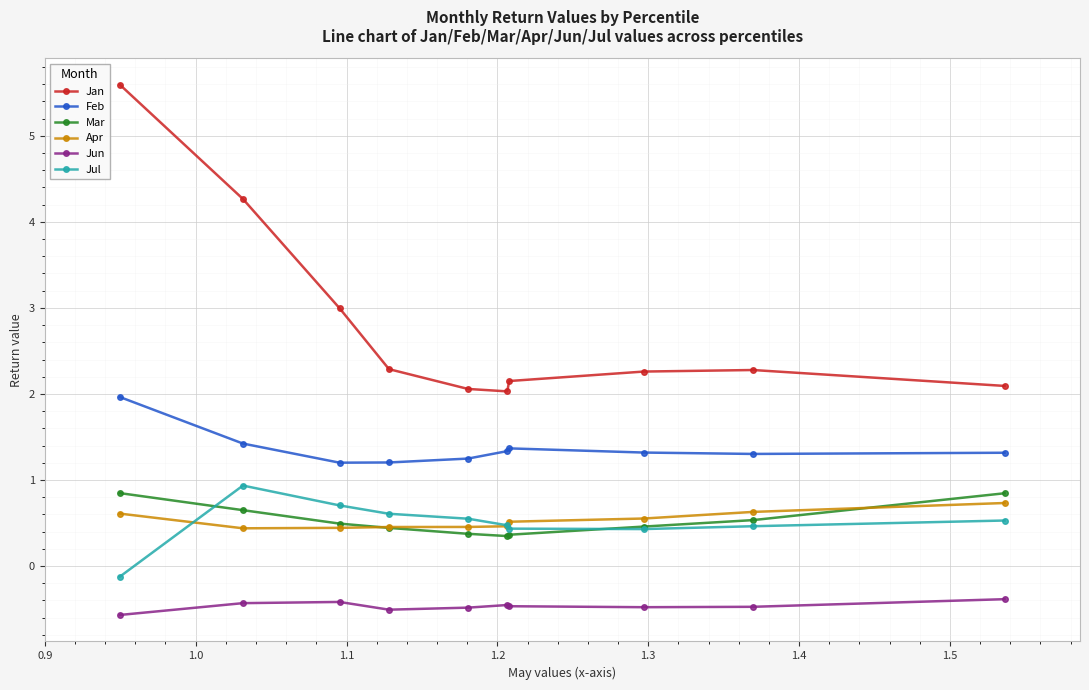

Which series has the largest total across all categories?

Jan